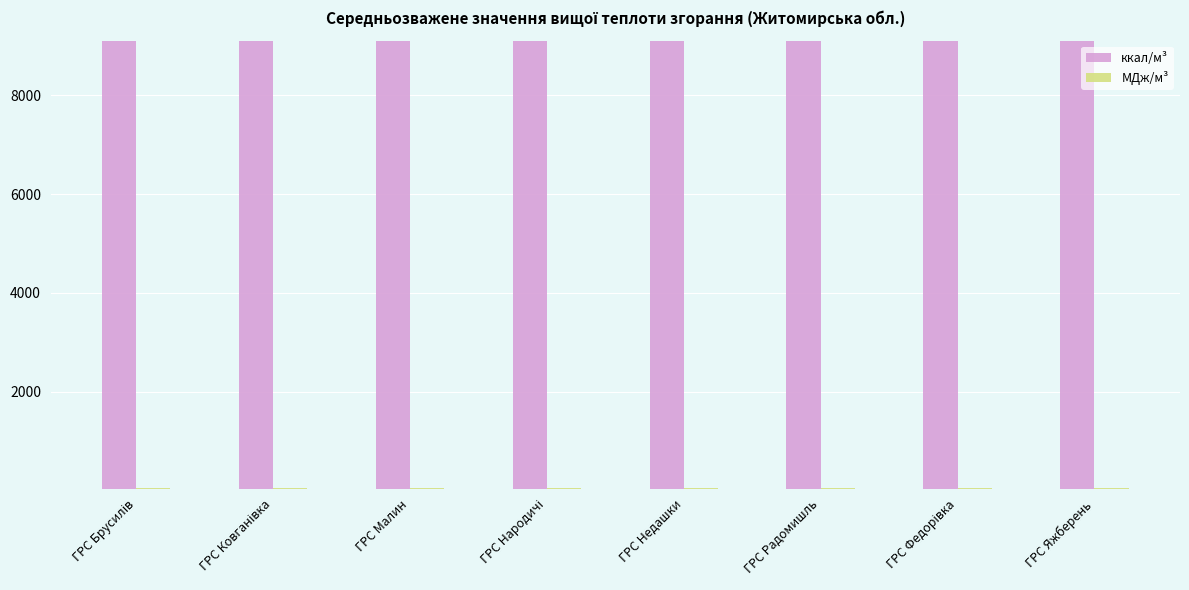

Count the number of categories in the chart.

8